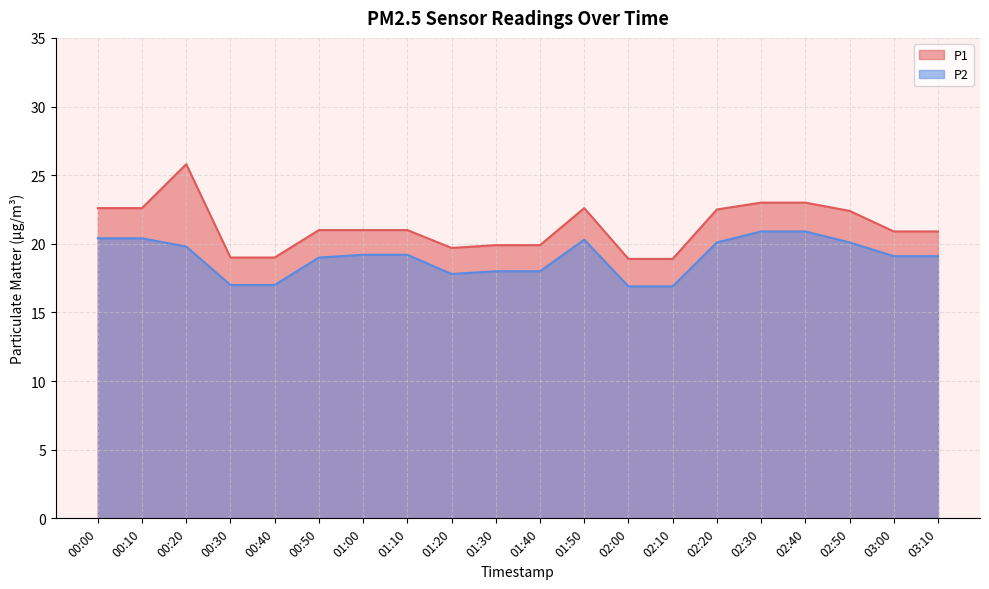

What are all the series names shown in the legend?

P1, P2